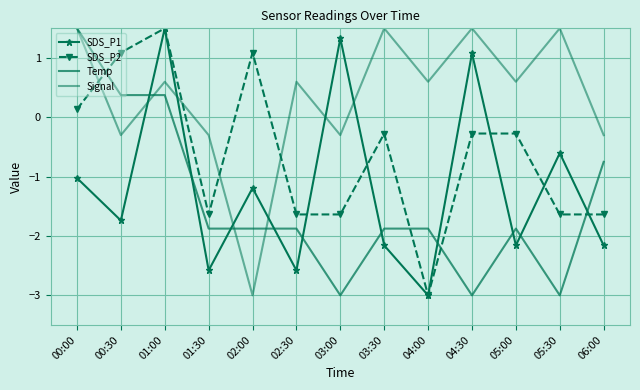

Reading left to right, extract all data points from this chart.

SDS_P1: -1.0	-1.7	1.5	-2.6	-1.2	-2.6	1.3	-2.2	-3.0	1.1	-2.2	-0.6	-2.2
SDS_P2: 0.1	1.1	1.5	-1.6	1.1	-1.6	-1.6	-0.3	-3.0	-0.3	-0.3	-1.6	-1.6
Temp: 1.5	0.4	0.4	-1.9	-1.9	-1.9	-3.0	-1.9	-1.9	-3.0	-1.9	-3.0	-0.7
Signal: 1.5	-0.3	0.6	-0.3	-3.0	0.6	-0.3	1.5	0.6	1.5	0.6	1.5	-0.3